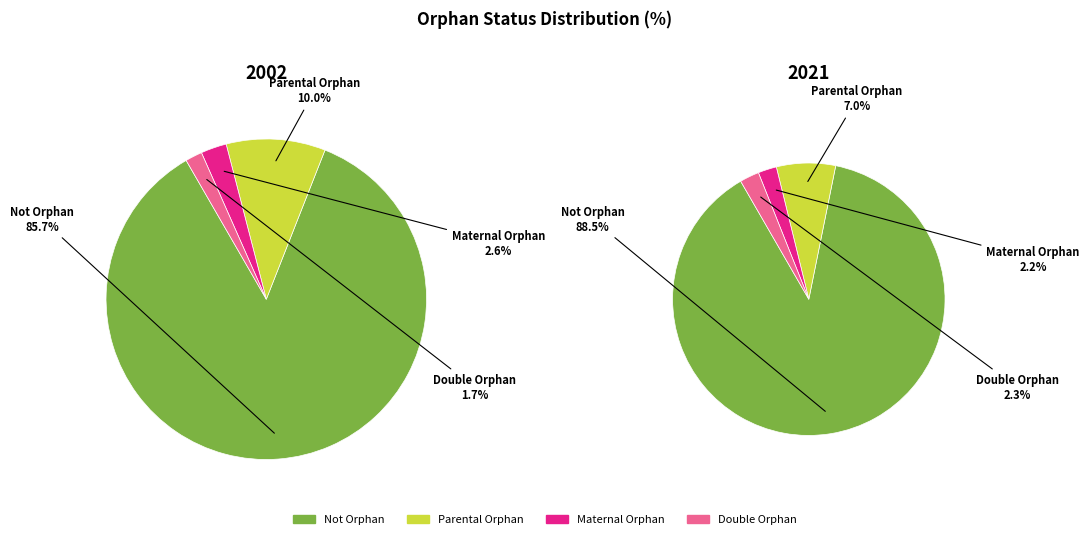

What is the change in value from Not Orphan to Double Orphan?

-84.0